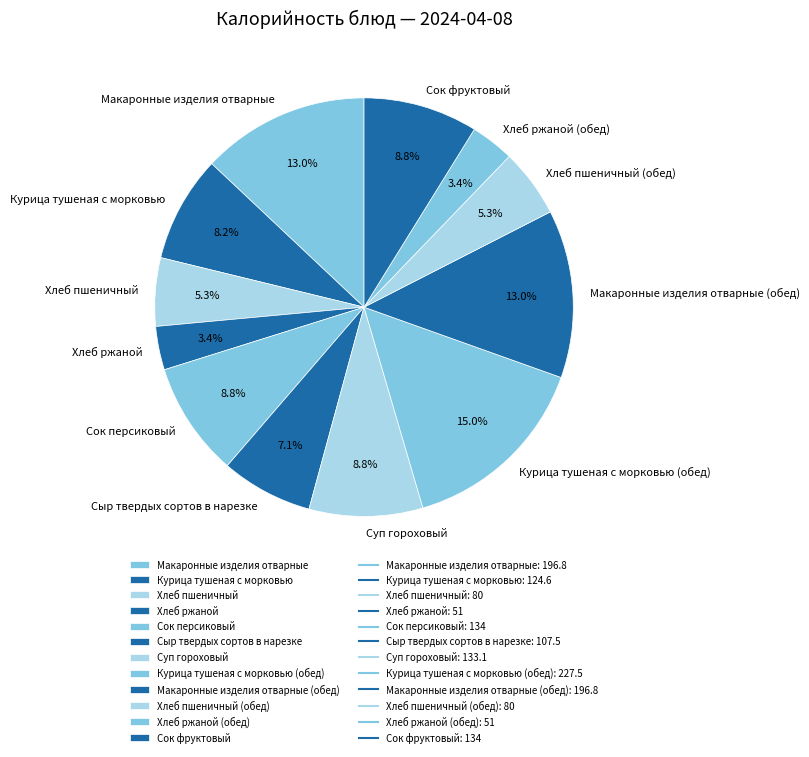

What portion of the pie excludes Сок персиковый?

91.2%